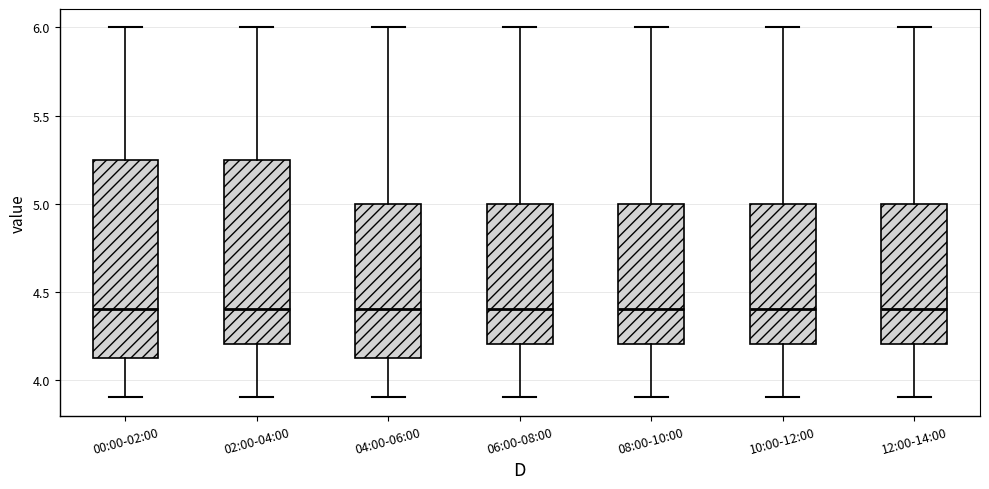

Reading left to right, transcribe this box plot: for each box, give where its median line is, the range the box spans, and where its two whiskers end, as read against the y-axis. The values are not printed on the chart, so give them approximately, as read against the axis.

00:00-02:00: median 4.40, box 4.15 to 5.25, whiskers 3.90 to 6.00
02:00-04:00: median 4.40, box 4.20 to 5.25, whiskers 3.90 to 6.00
04:00-06:00: median 4.40, box 4.15 to 5.00, whiskers 3.90 to 6.00
06:00-08:00: median 4.40, box 4.20 to 5.00, whiskers 3.90 to 6.00
08:00-10:00: median 4.40, box 4.20 to 5.00, whiskers 3.90 to 6.00
10:00-12:00: median 4.40, box 4.20 to 5.00, whiskers 3.90 to 6.00
12:00-14:00: median 4.40, box 4.20 to 5.00, whiskers 3.90 to 6.00